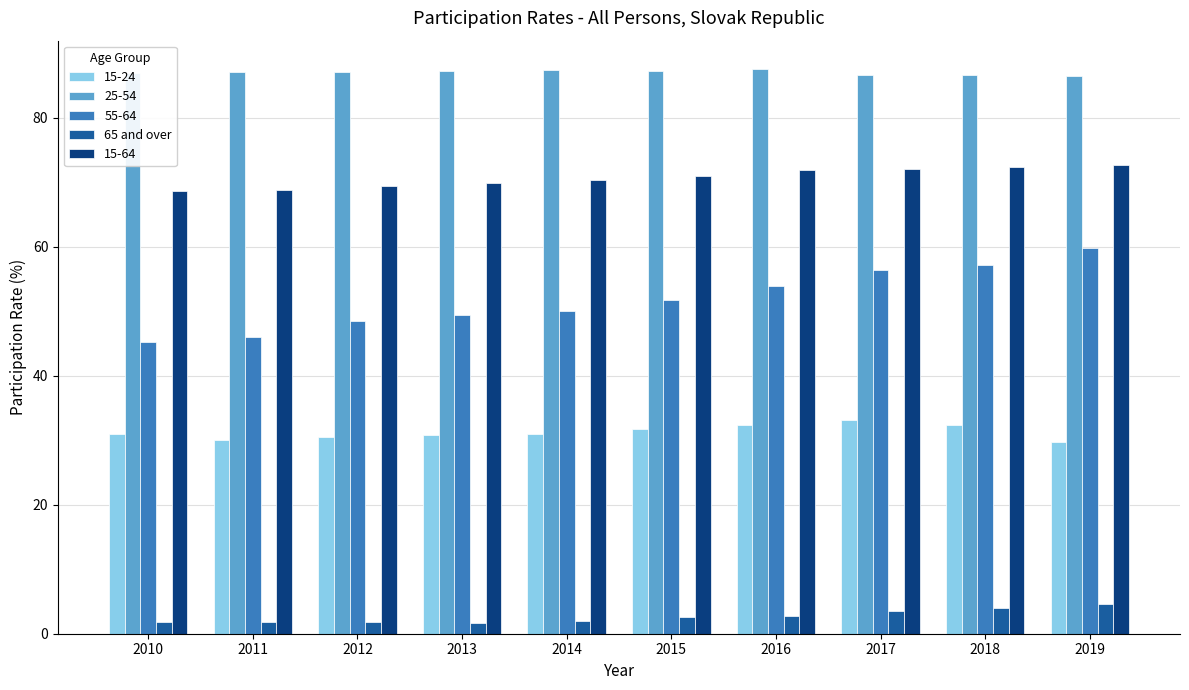

What is the highest value of the 65 and over series?

4.6